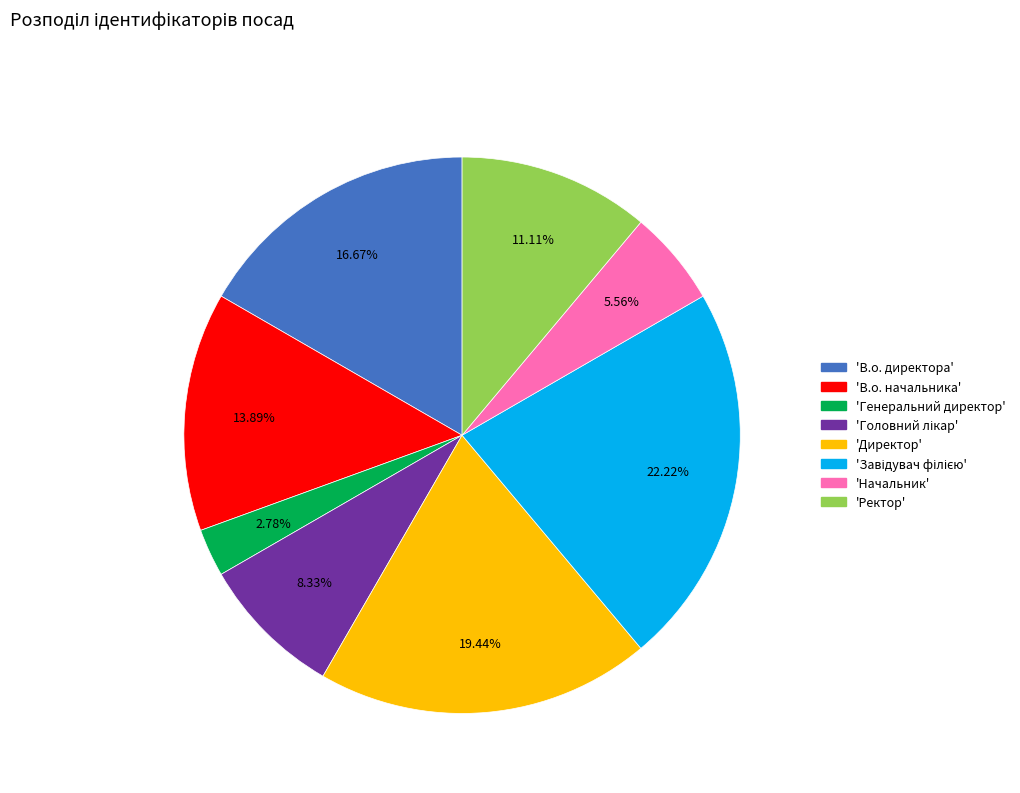

Does any single category account for the majority?

No